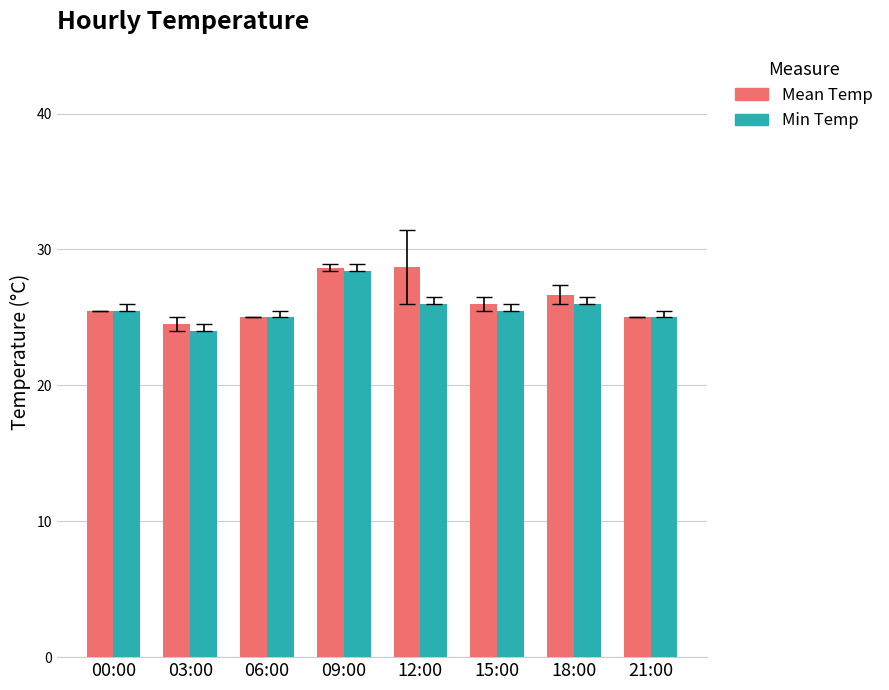

What are all the series names shown in the legend?

Mean Temp, Min Temp